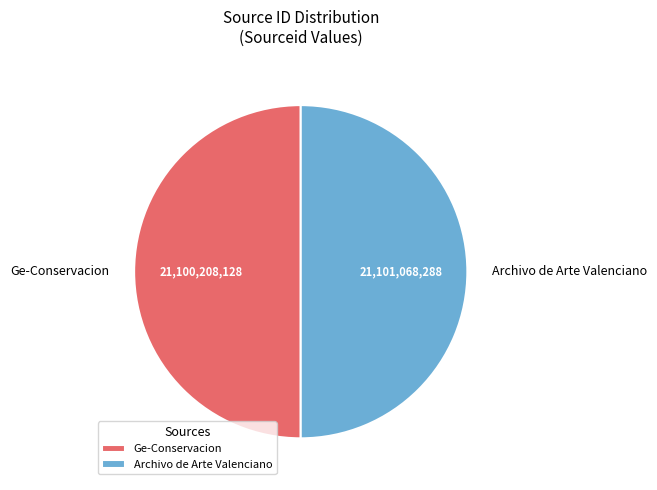

Combined, do Ge-Conservacion and Archivo de Arte Valenciano account for over 50%?

Yes